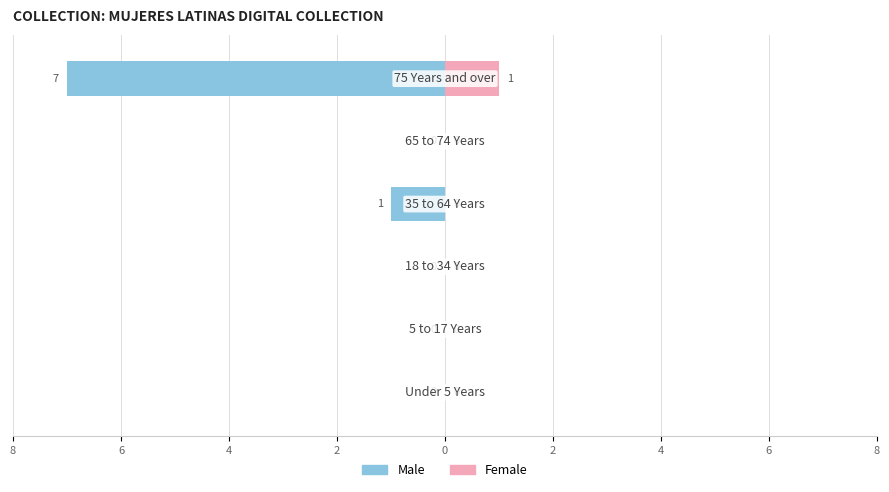

How many bars are there in each group?

2